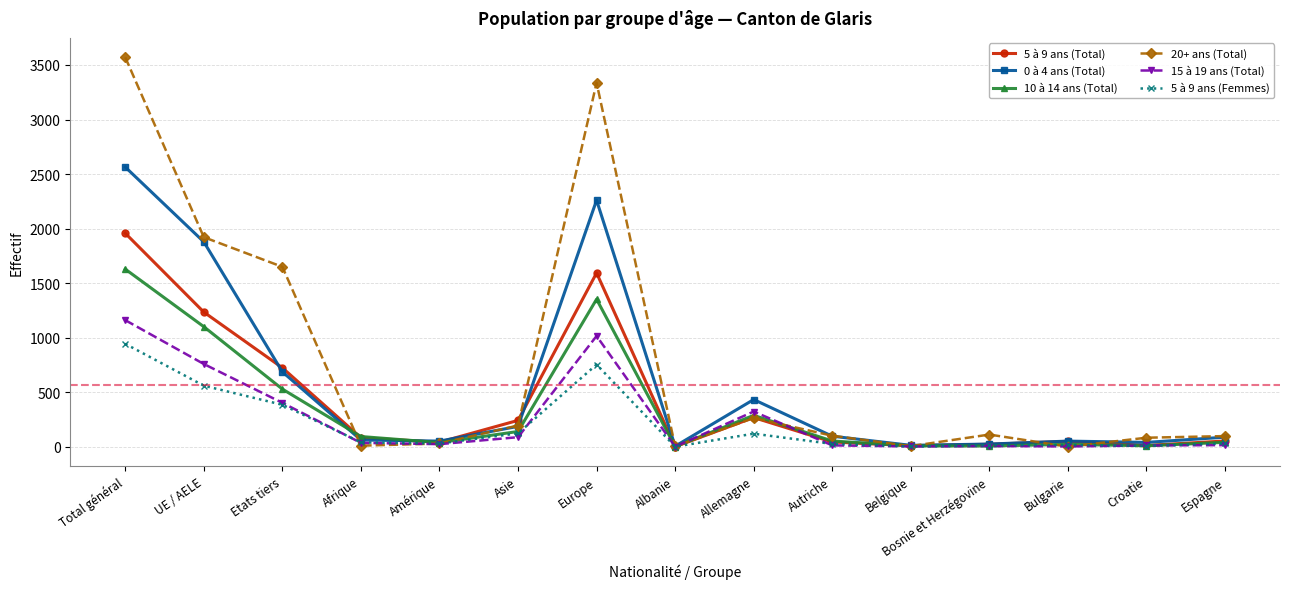

Which series has the largest total across all categories?

20+ ans (Total)